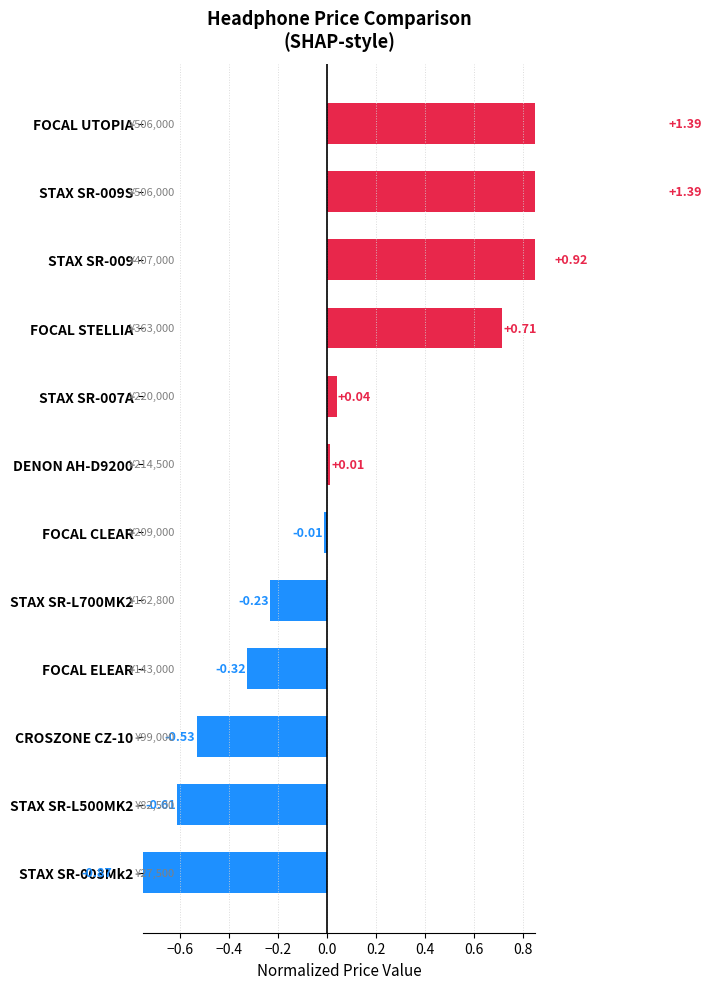

Count the number of data series in this chart.

1